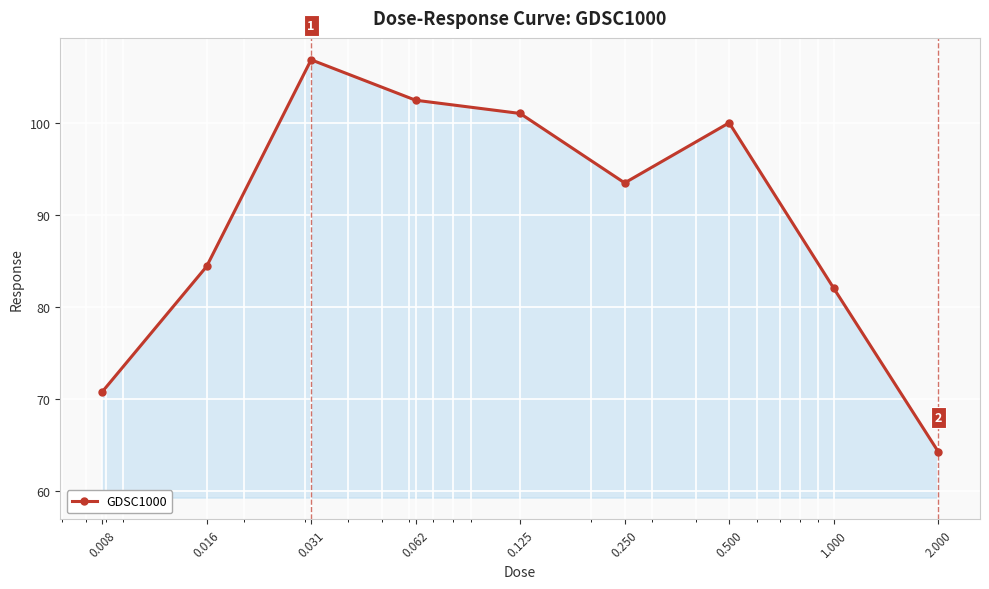

What is the value of the 5th point from the left?

101.0